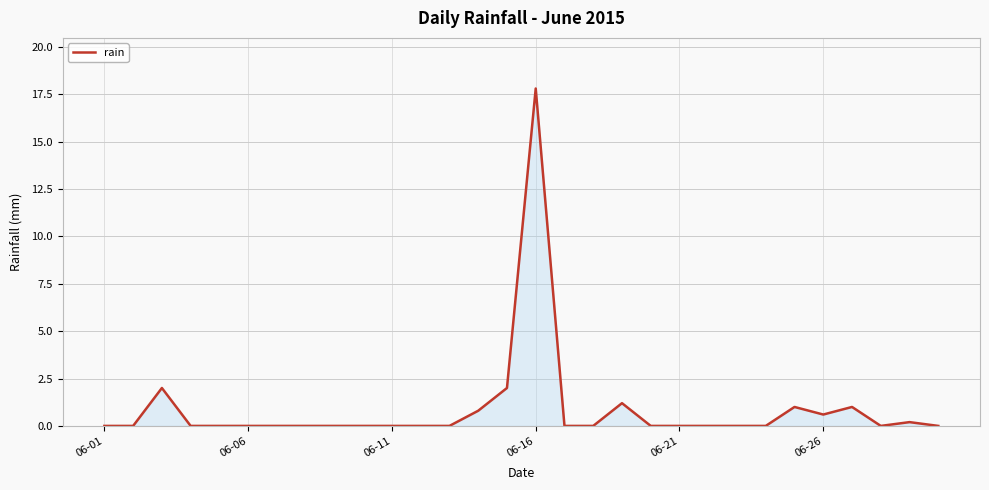

What is the greatest value displayed?

17.8